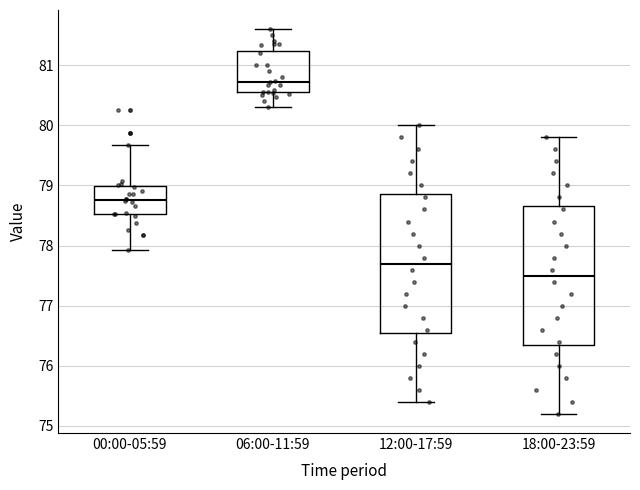

Which box's median line is the highest?

06:00-11:59